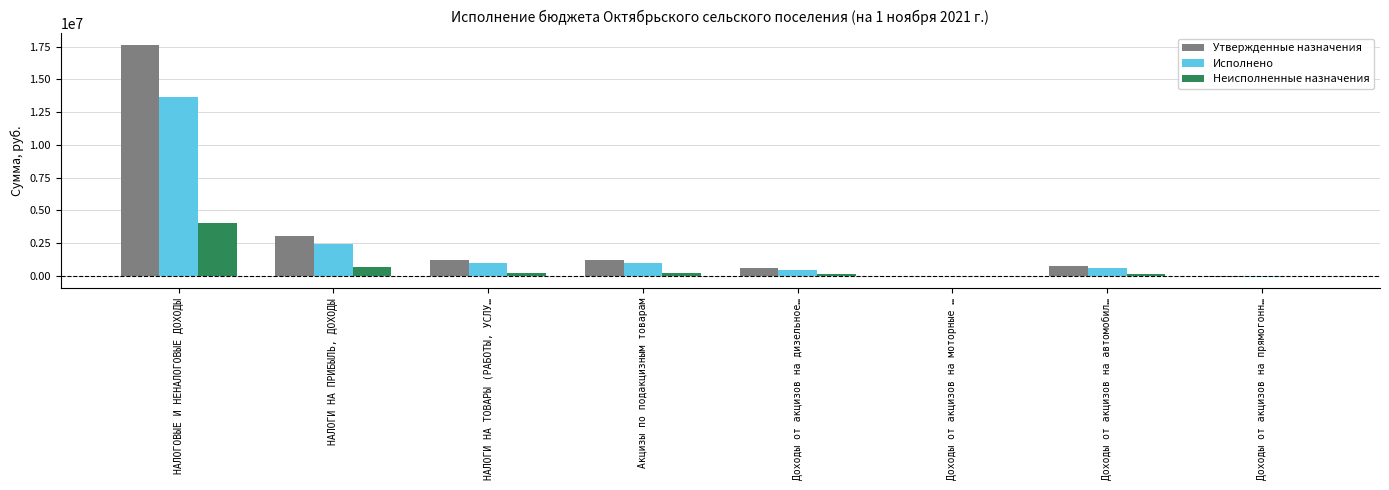

At which category is the sum across all series the highest?

НАЛОГОВЫЕ И НЕНАЛОГОВЫЕ ДОХОДЫ